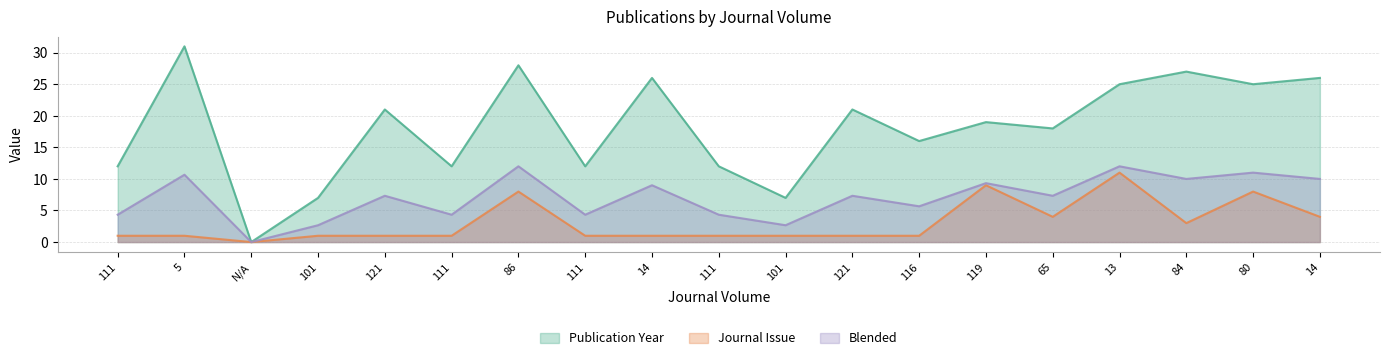

Which series has the largest total across all categories?

Publication Year